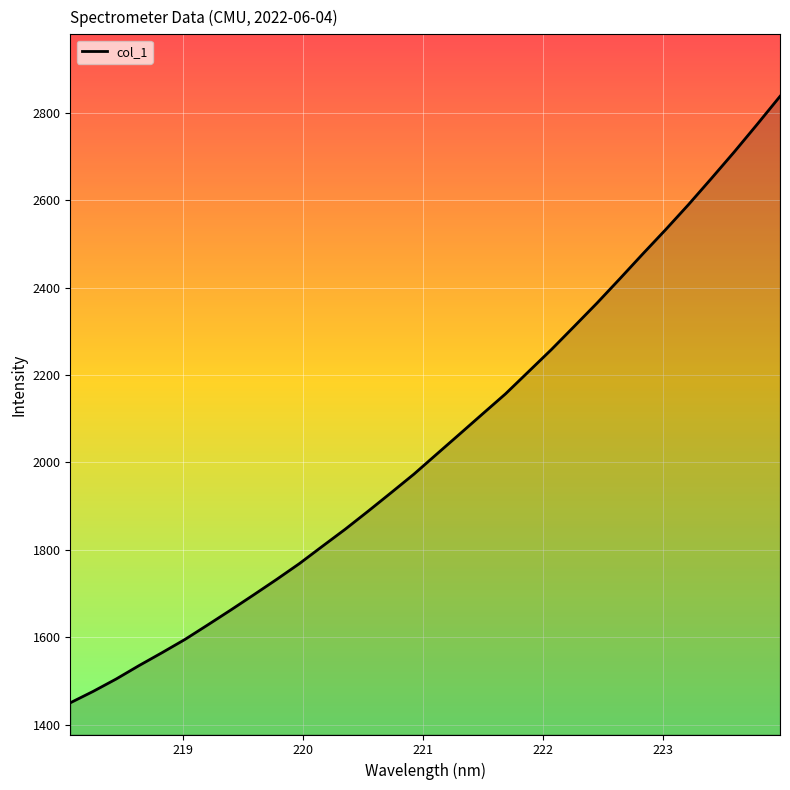

What is the difference between the maximum and minimum values?

1387.2